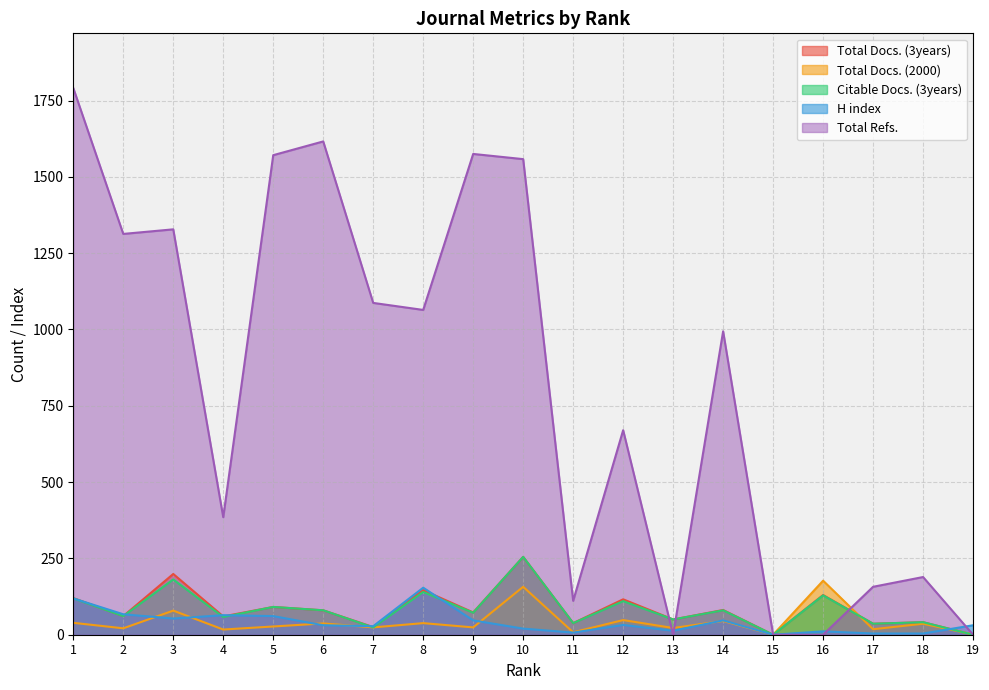

Does the chart have visible grid lines?

Yes